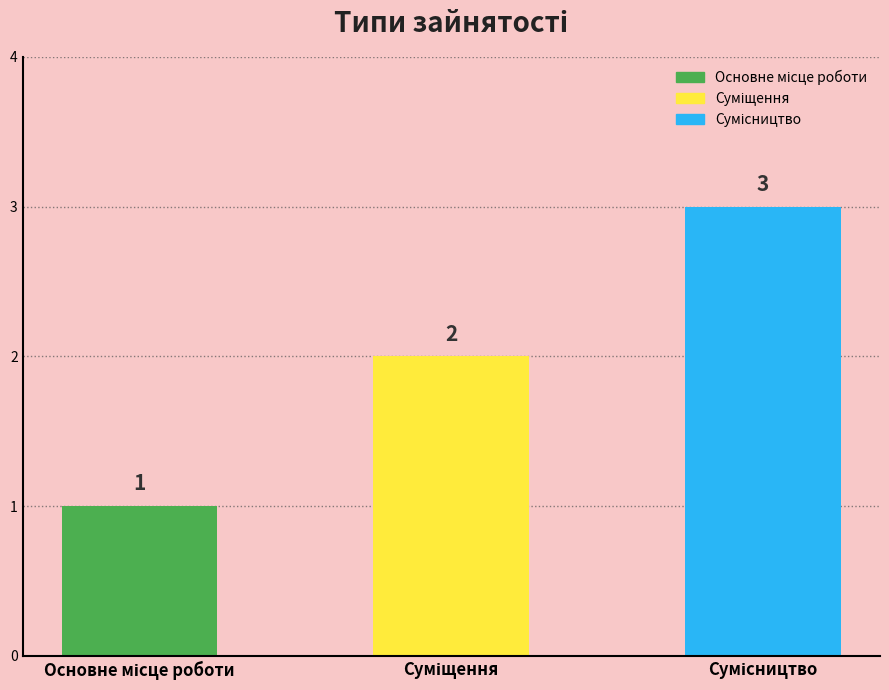

The chart shows a value of 2 at Суміщення. True or false?

True